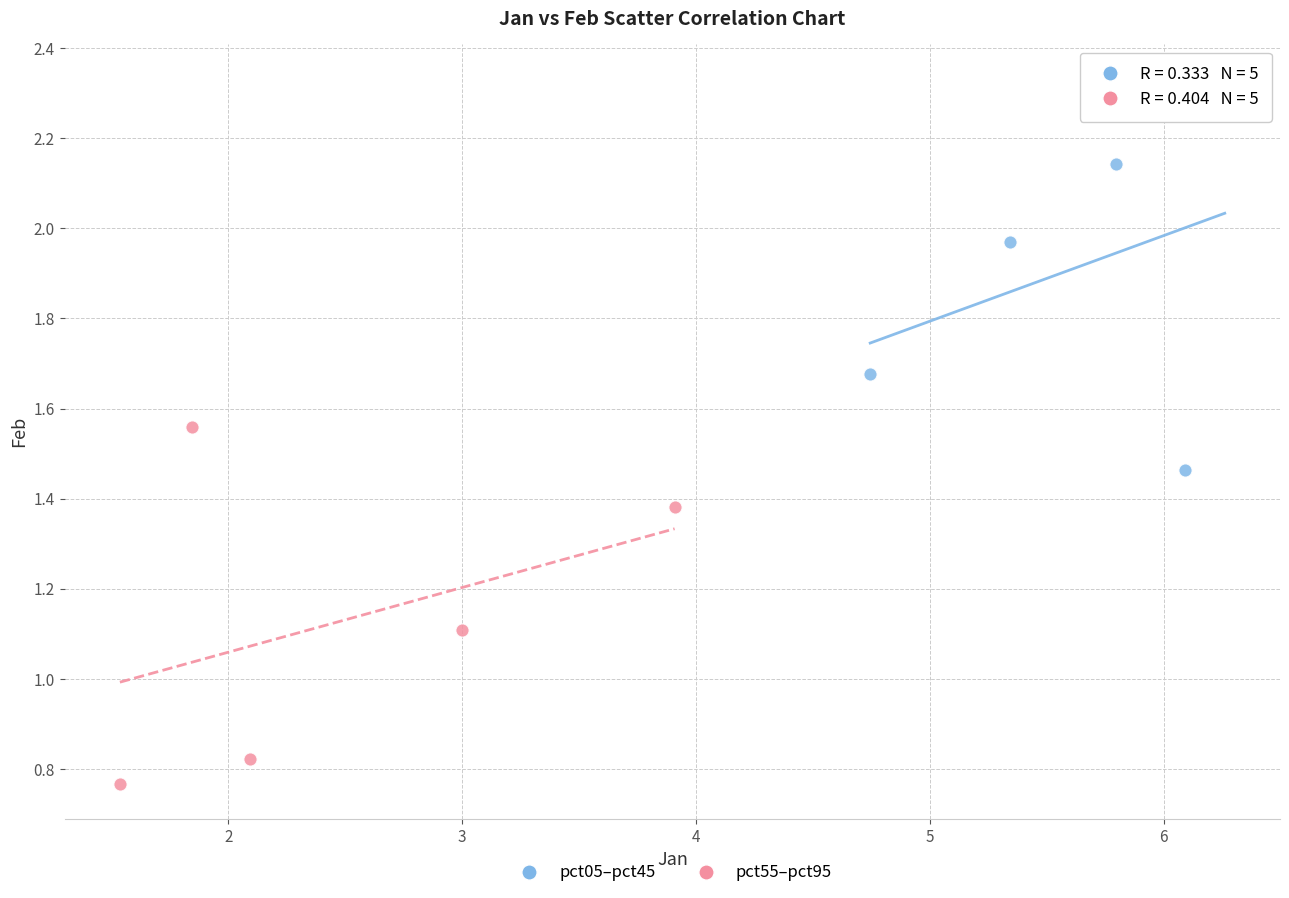

Which series reaches the minimum Y coordinate?

pct55–pct95